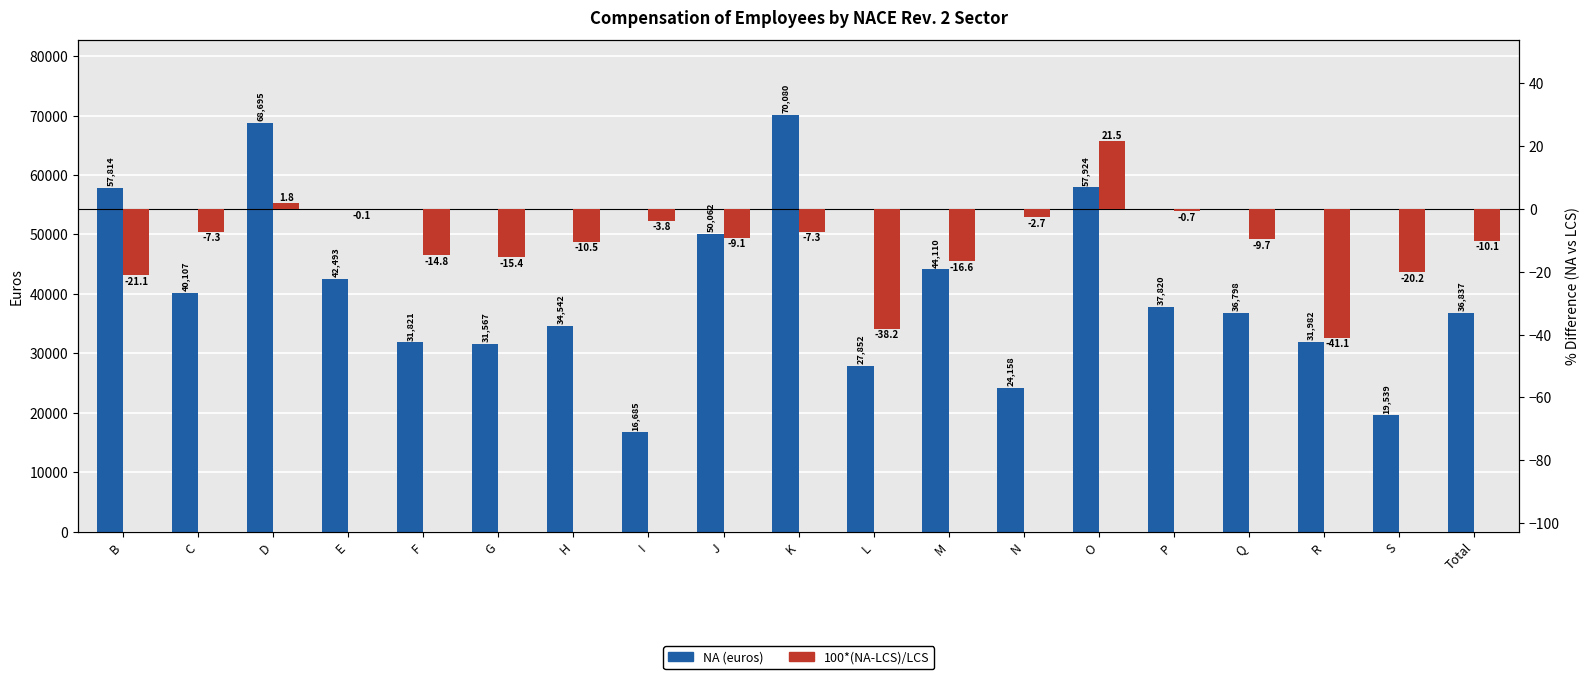

What is the highest value of the NA (euros) series?

70079.5